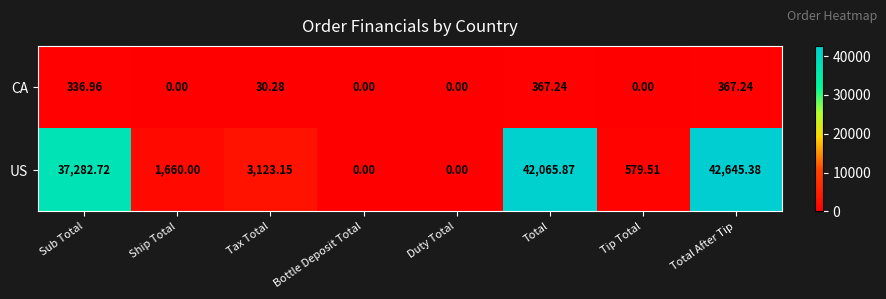

At how many categories does at least one series exceed 5620?

3